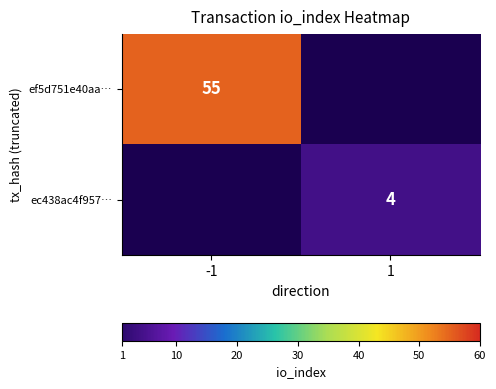

The value of ec438ac4f957… at 1 is 5. True or false?

False